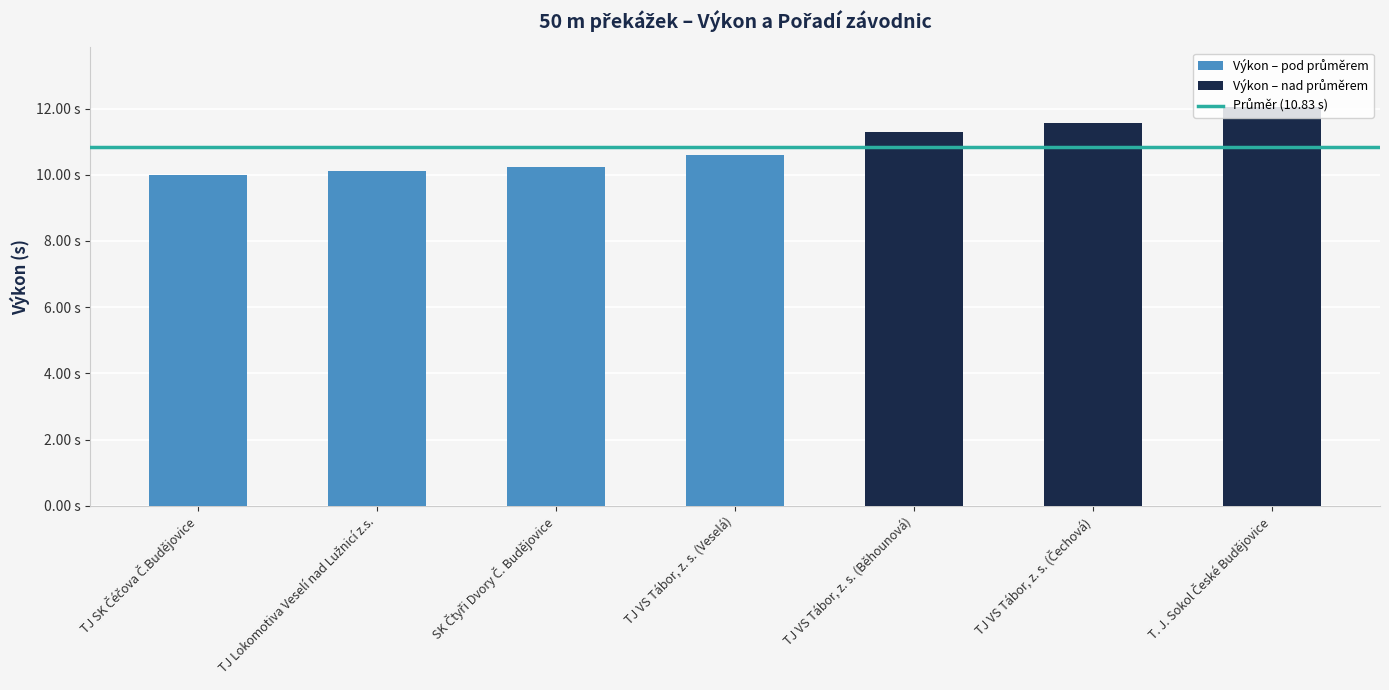

What is the sum of all values?

75.8